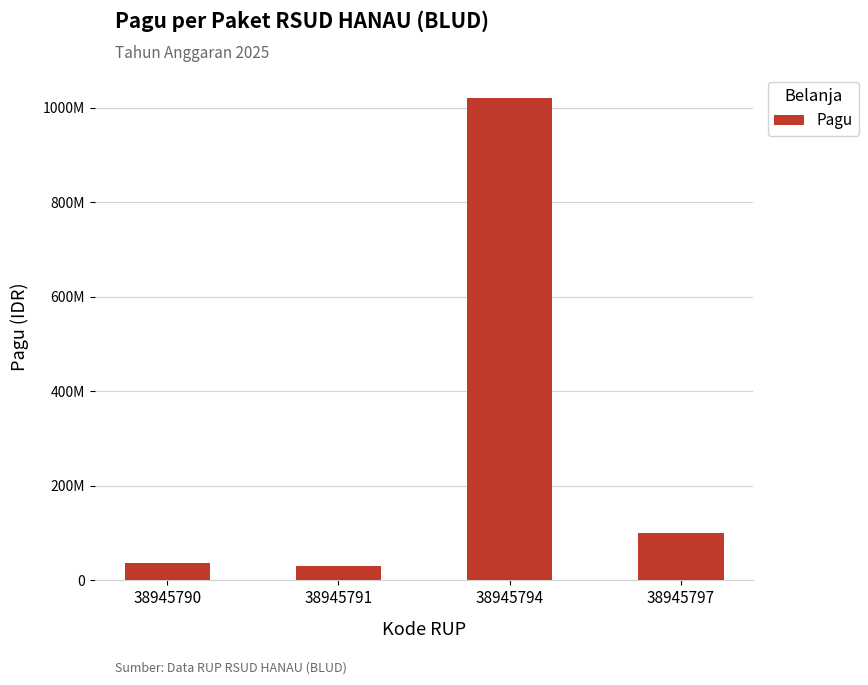

What is the greatest value displayed?

1020000000